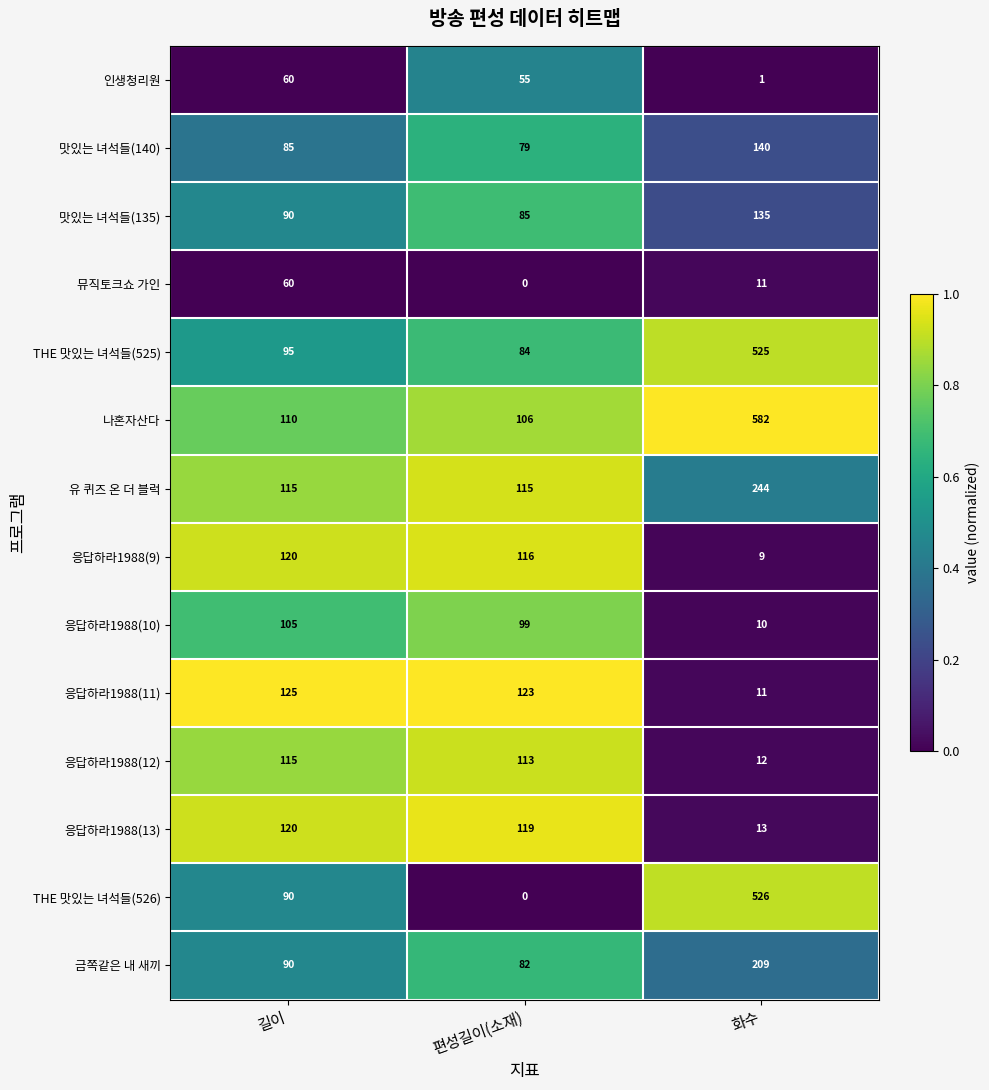

At which category is the sum across all series the highest?

화수